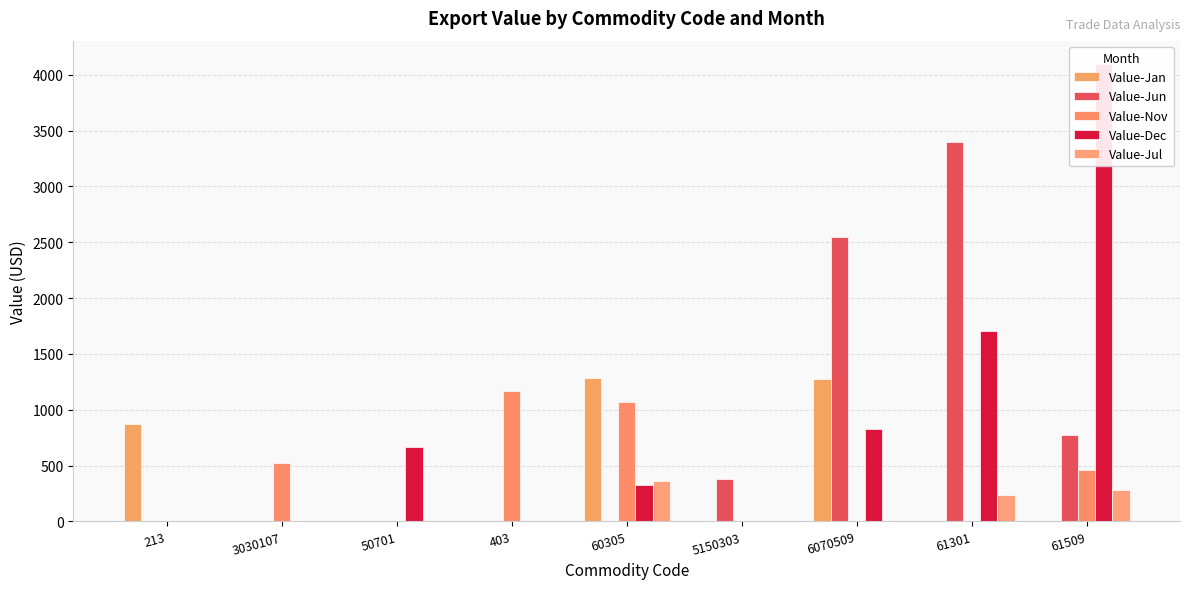

Reading right to left, extract all data points from this chart.

Value-Jan: 0	0	1272	0	1287	0	0	0	873
Value-Jun: 773	3394	2550	383	0	0	0	0	0
Value-Nov: 459	0	0	0	1071	1170	0	528	0
Value-Dec: 4100	1702	830	0	328	0	663	0	0
Value-Jul: 286	239	0	0	366	0	0	0	0